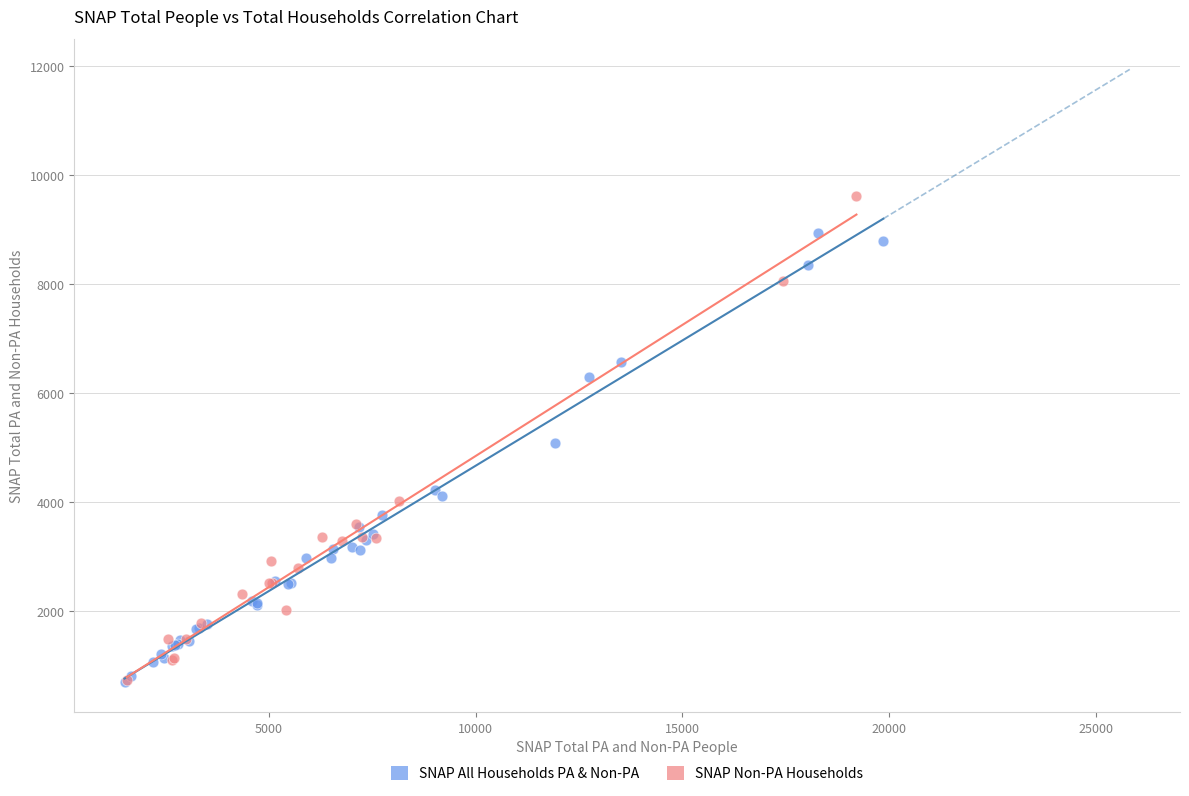

Which series contains the highest Y value?

SNAP Non-PA Households